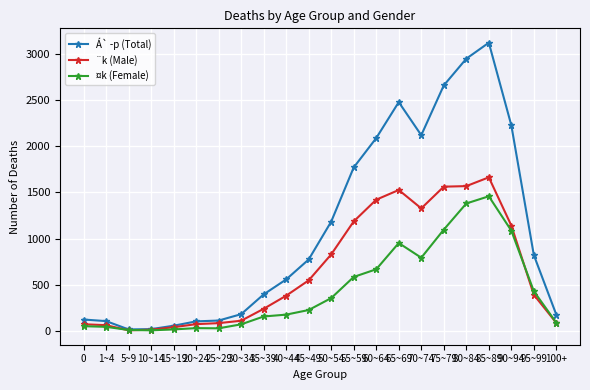

True or false: ¤k (Female) has more than 1 interior local peaks.

True